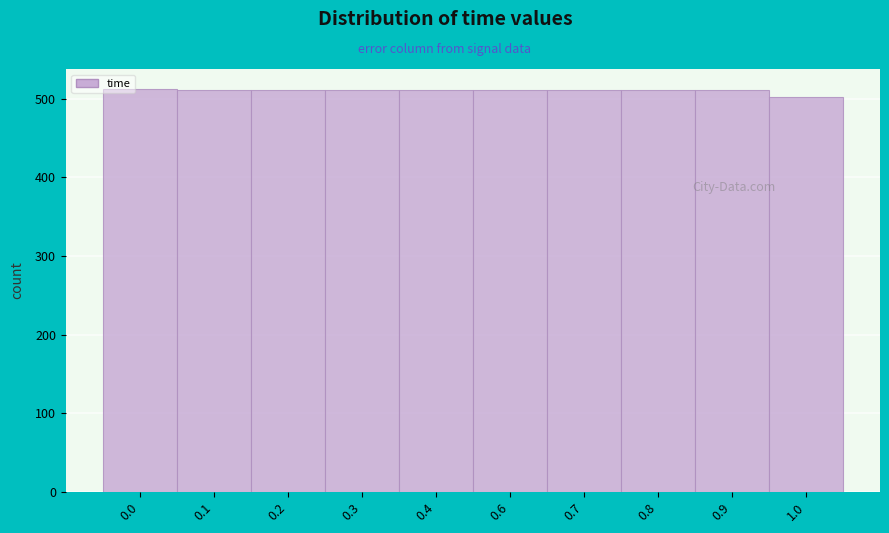

True or false: the data shows 512 at 0.0.

True